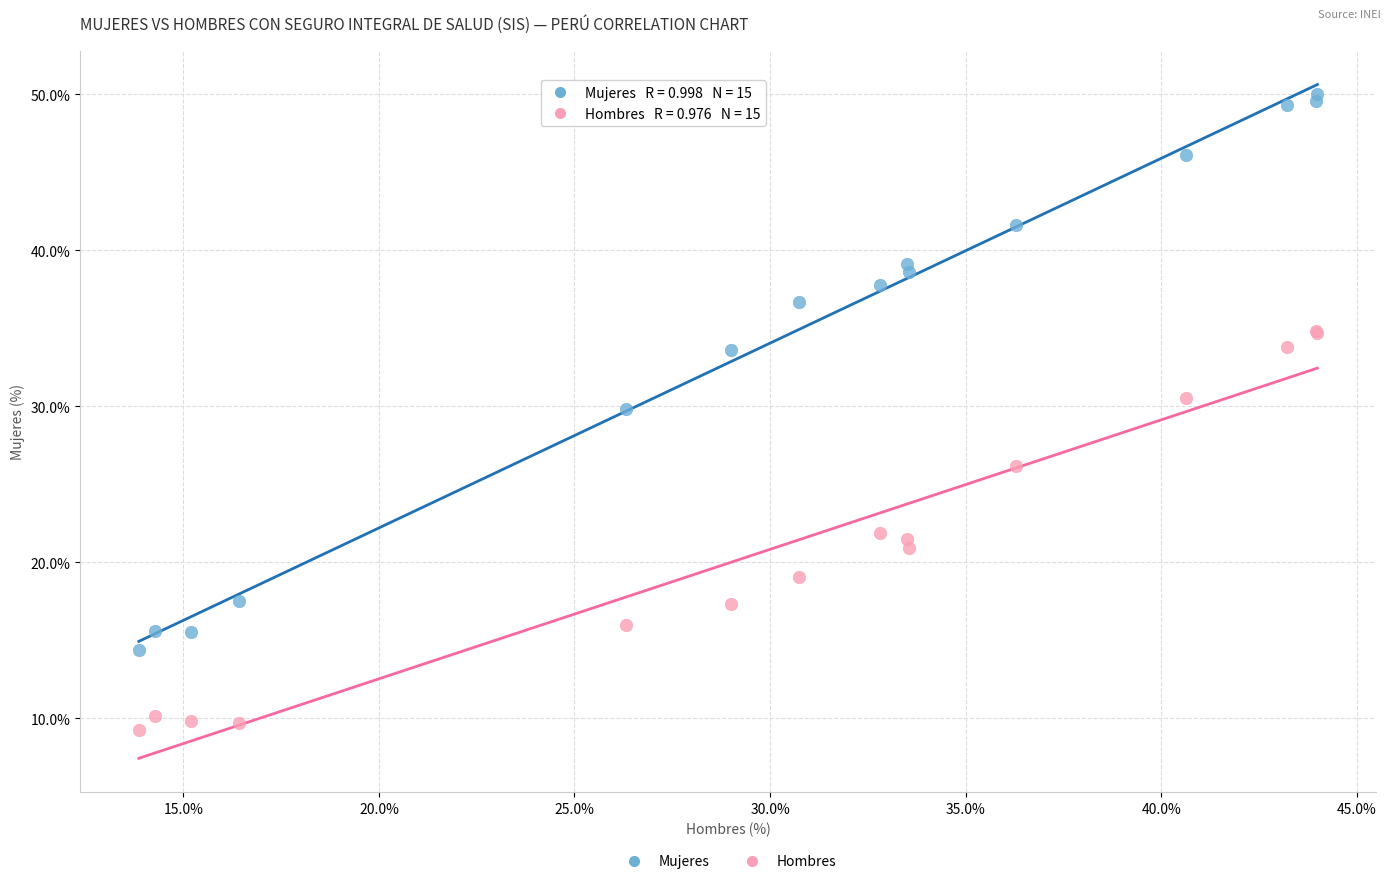

Which series reaches the minimum Y coordinate?

Hombres